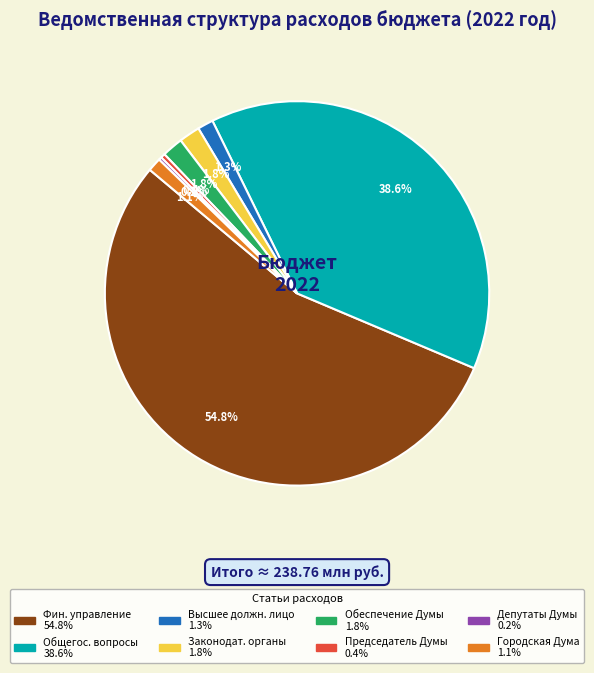

Is there any slice that represents more than half of the pie?

Yes